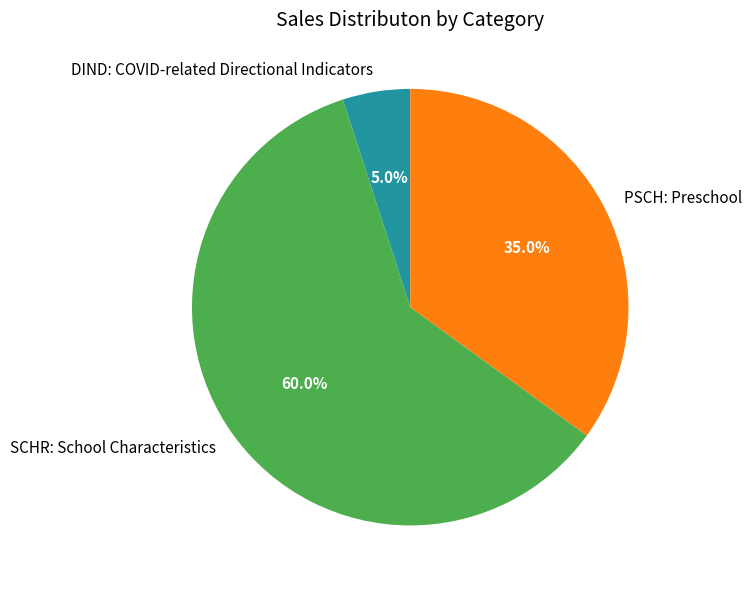

Which slice is the largest?

SCHR: School Characteristics